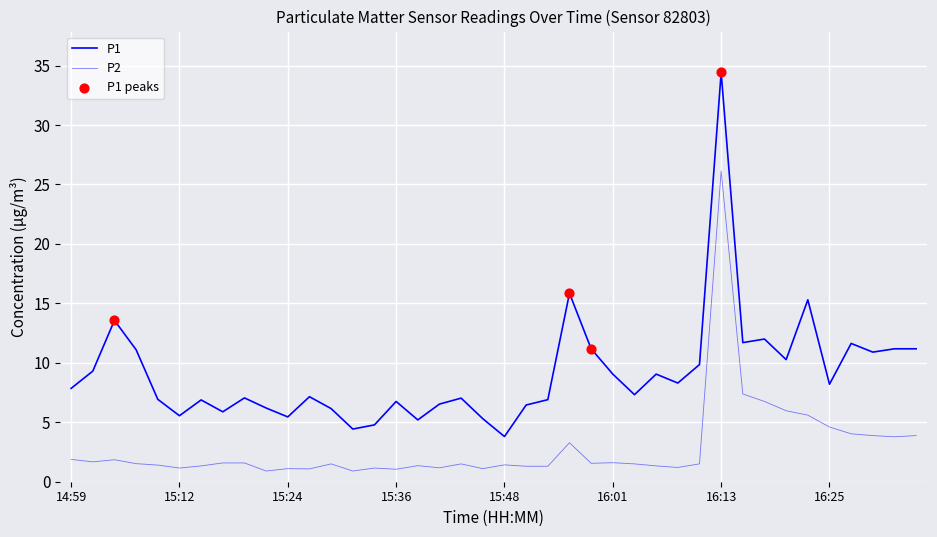

Does the chart have visible grid lines?

Yes